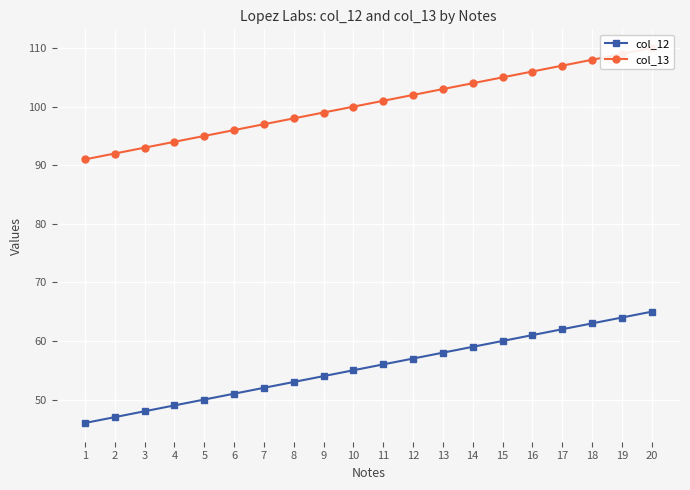

Is it true that col_12 equals 52 at 7?

True